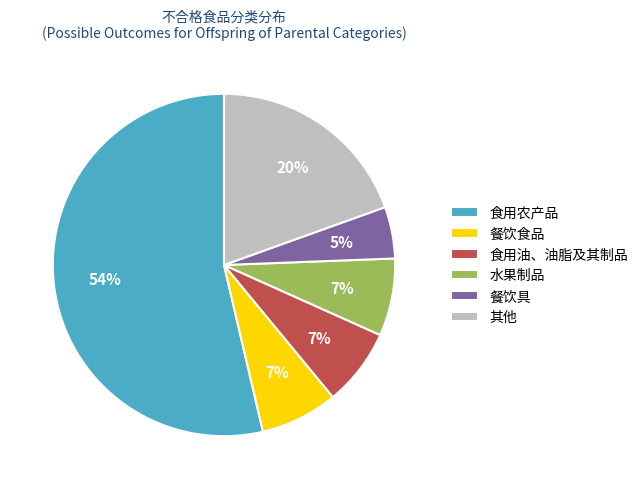

To the nearest percent, what is the average slice percentage?

17%